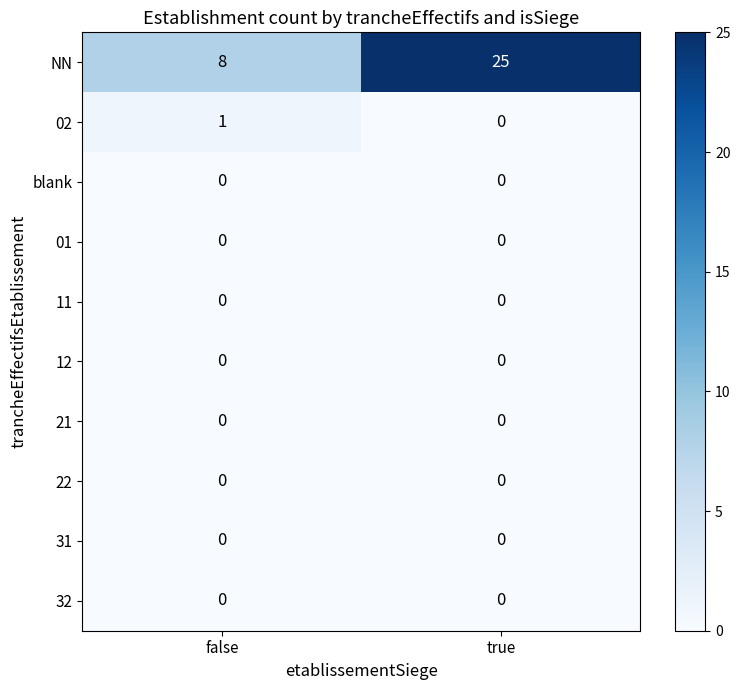

What is the maximum value shown in the chart?

25